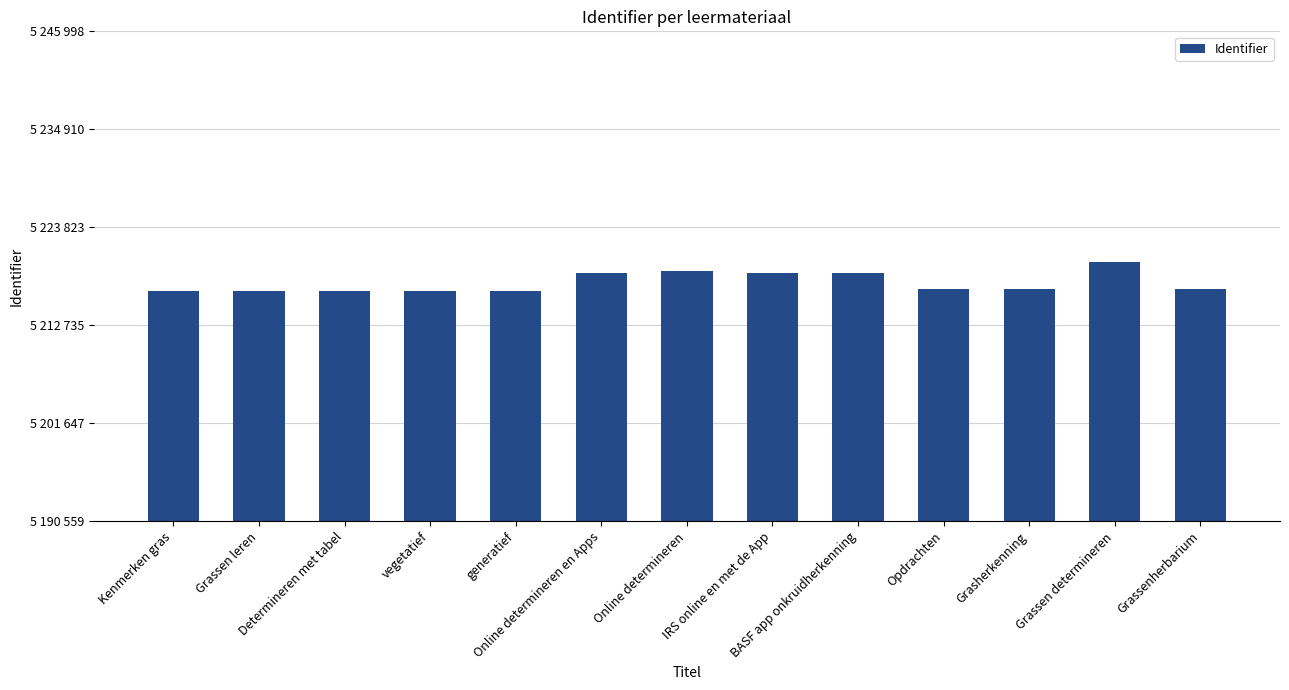

What is the average value?

5217561